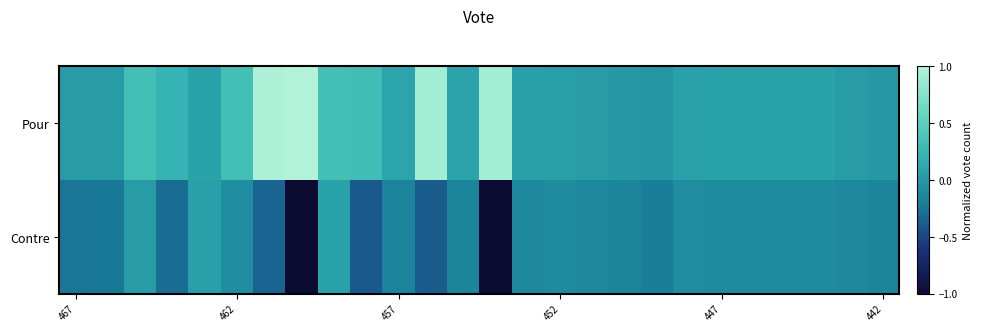

At which category is the sum across all series the highest?

6